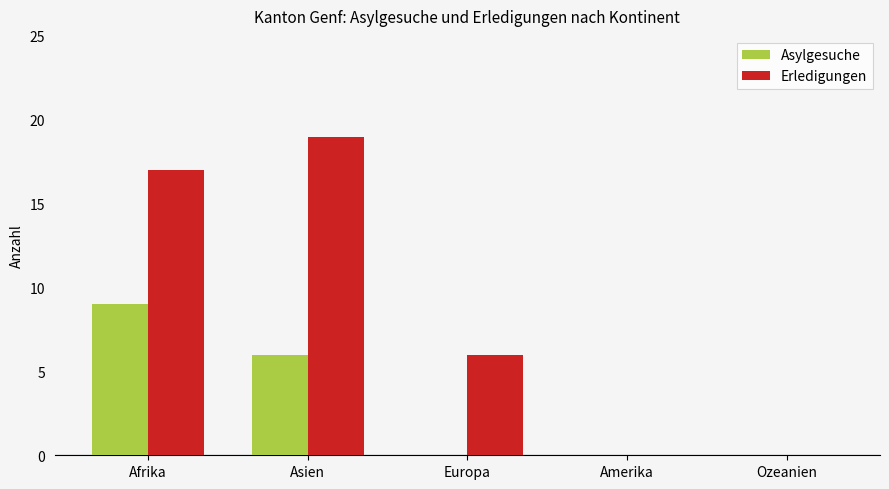

Reading left to right, extract all data points from this chart.

Asylgesuche: 9	6	0	0	0
Erledigungen: 17	19	6	0	0